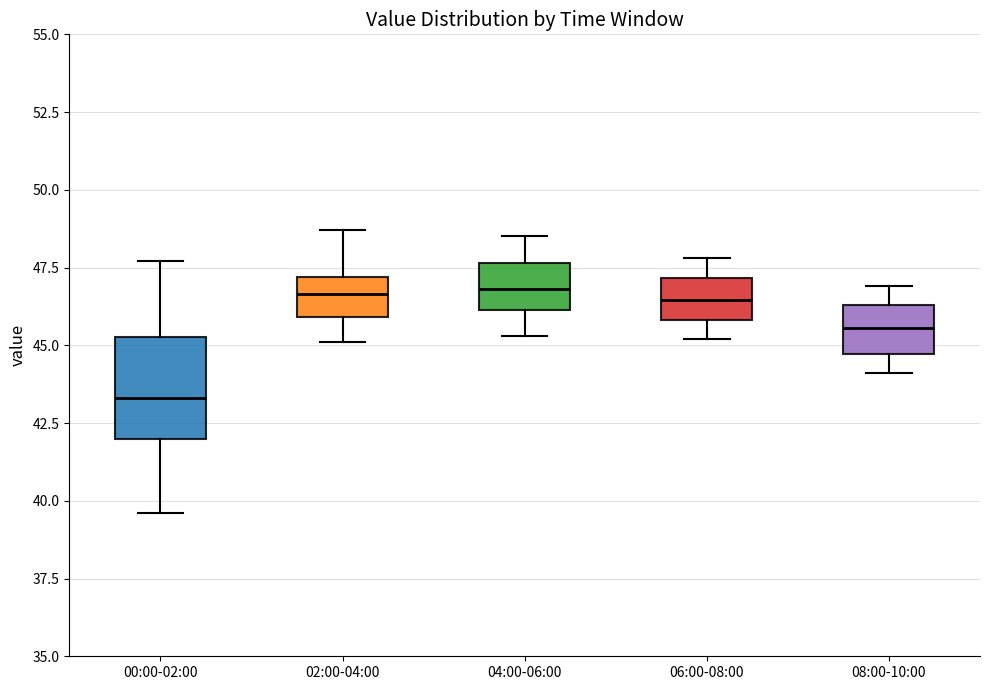

Which box has the lowest median line?

00:00-02:00